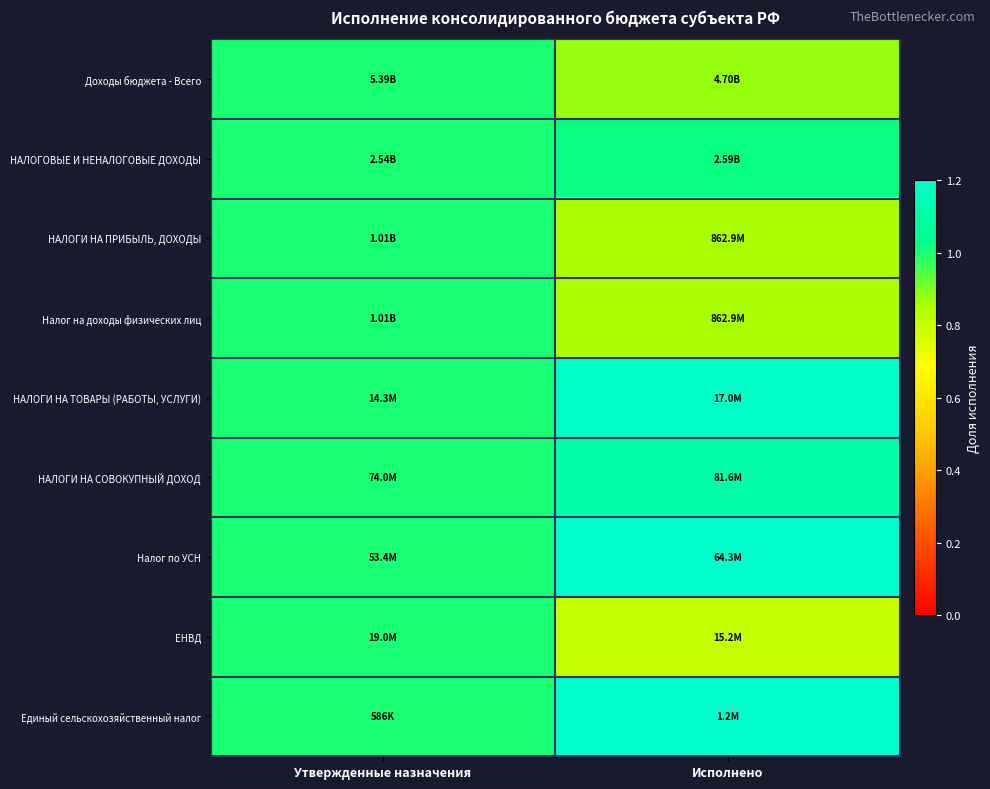

Reading left to right, list all the values displayed in this chart.

Доходы бюджета - Всего: Утвержденные назначения=1.0	Исполнено=0.9
НАЛОГОВЫЕ И НЕНАЛОГОВЫЕ ДОХОДЫ: Утвержденные назначения=1.0	Исполнено=1.0
НАЛОГИ НА ПРИБЫЛЬ, ДОХОДЫ: Утвержденные назначения=1.0	Исполнено=0.9
Налог на доходы физических лиц: Утвержденные назначения=1.0	Исполнено=0.9
НАЛОГИ НА ТОВАРЫ (РАБОТЫ, УСЛУГИ): Утвержденные назначения=1.0	Исполнено=1.2
НАЛОГИ НА СОВОКУПНЫЙ ДОХОД: Утвержденные назначения=1.0	Исполнено=1.1
Налог по УСН: Утвержденные назначения=1.0	Исполнено=1.2
ЕНВД: Утвержденные назначения=1.0	Исполнено=0.8
Единый сельскохозяйственный налог: Утвержденные назначения=1.0	Исполнено=2.1